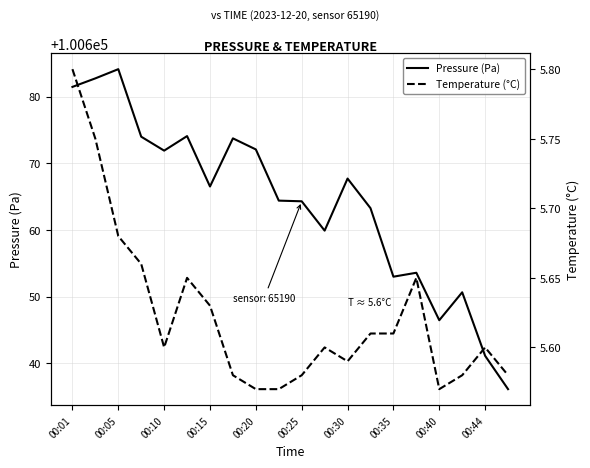

The Pressure (Pa) series shows 100667.7 at 00:30. True or false?

True